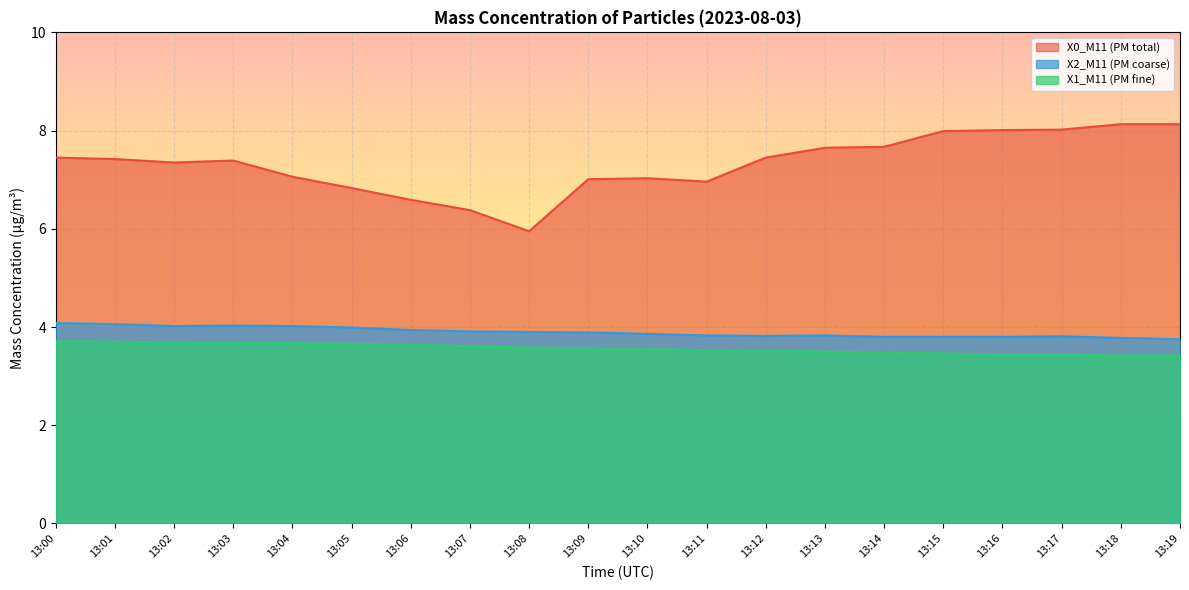

What is the average value of the X0_M11 (PM total) series?

7.3